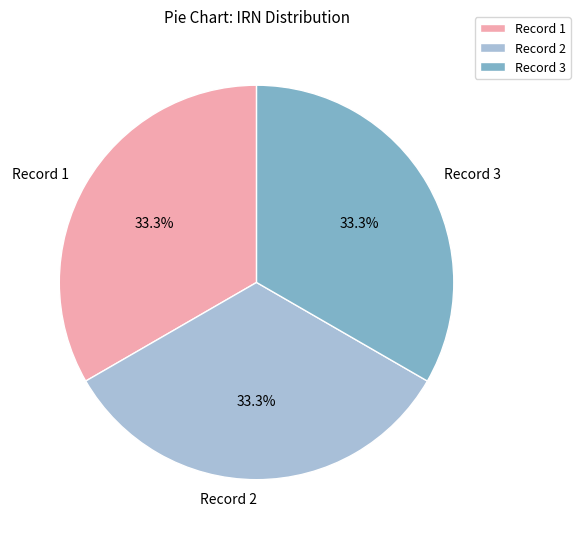

What percentage is NOT represented by Record 1?

66.7%